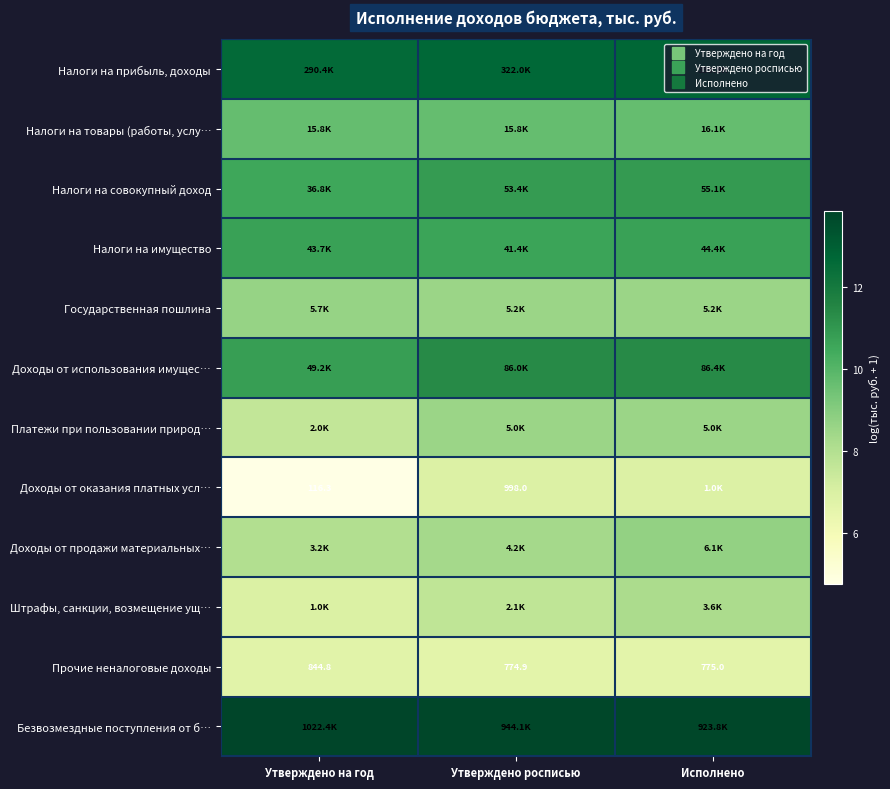

True or false: Прочие неналоговые доходы has a value of 2.3 at Утверждено на год.

False